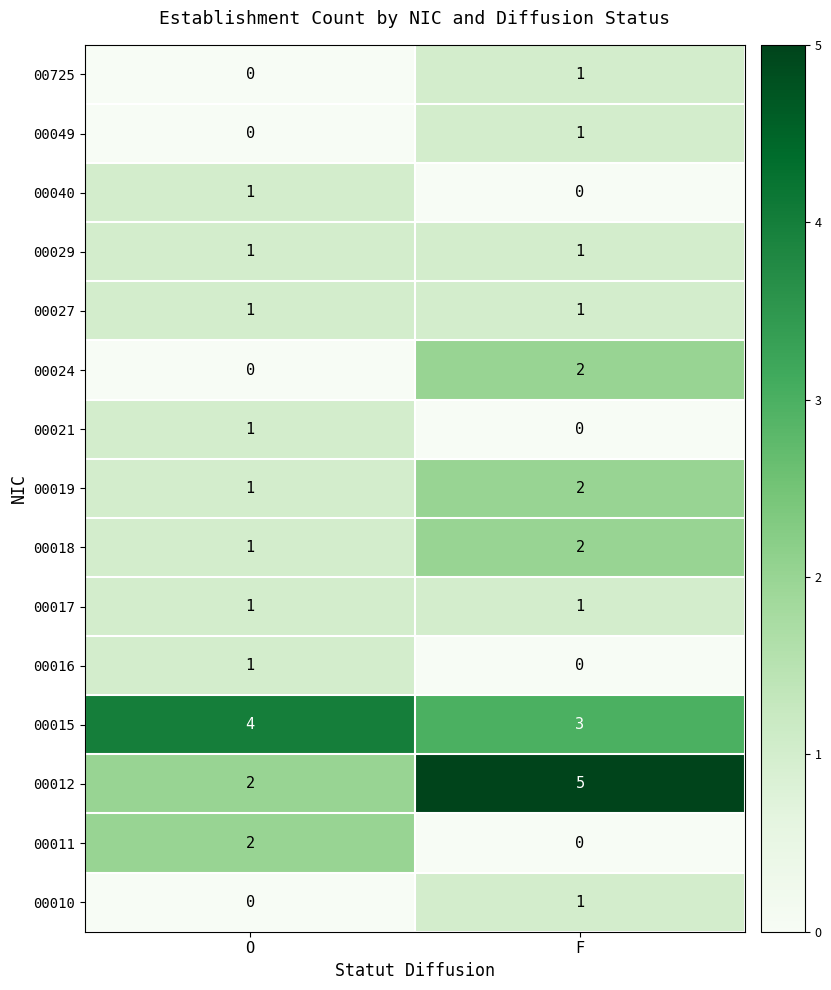

Which series changed the most between O and F?

00012